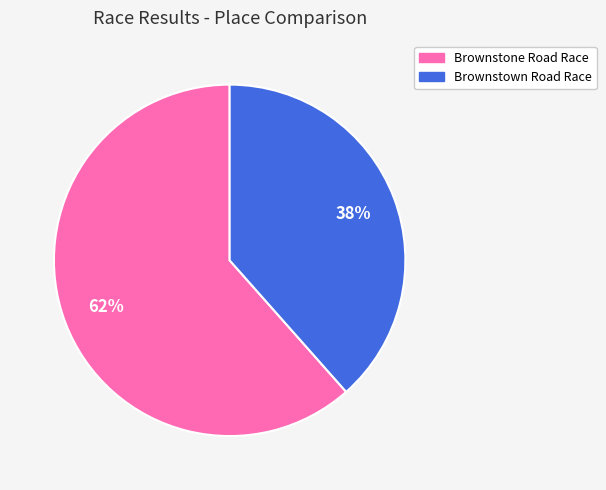

Does Brownstown Road Race represent more than half of the total?

No